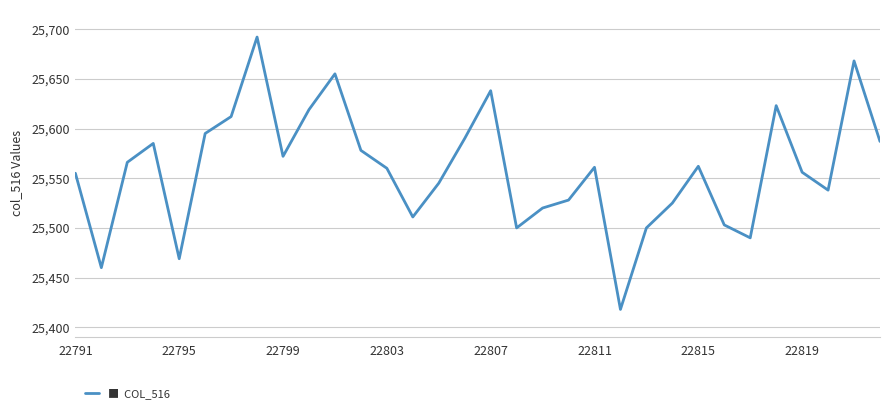

What is the difference between the maximum and minimum values?

274